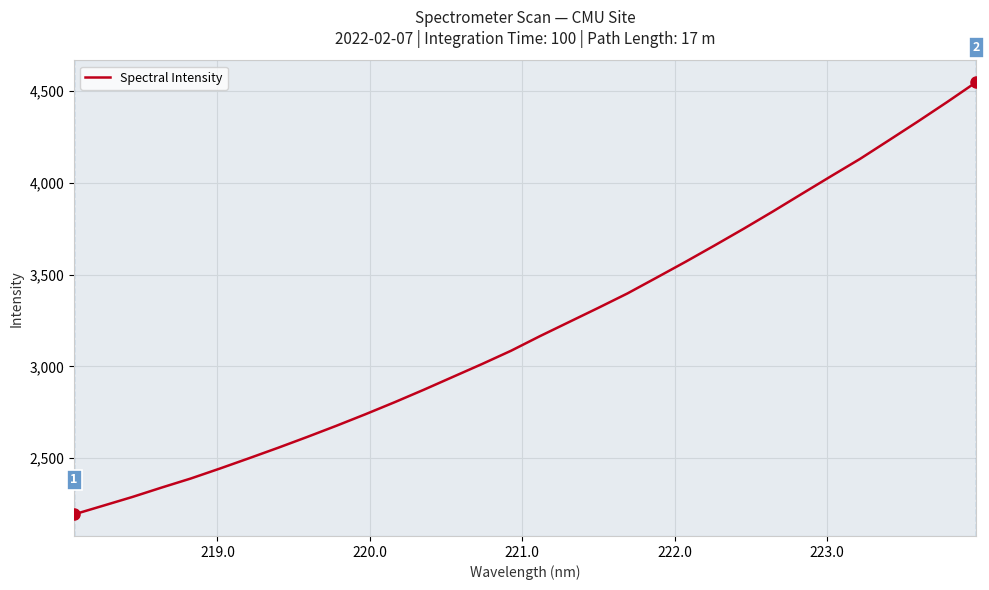

What is the average value?

3212.3